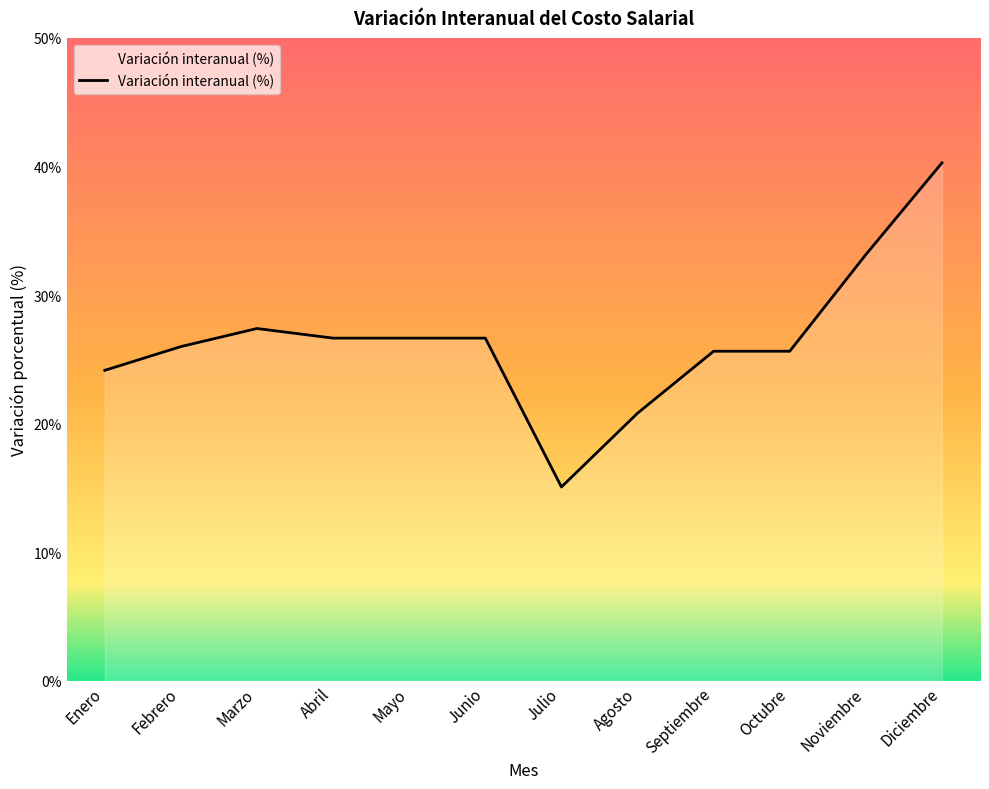

How many lines are shown in the chart?

1